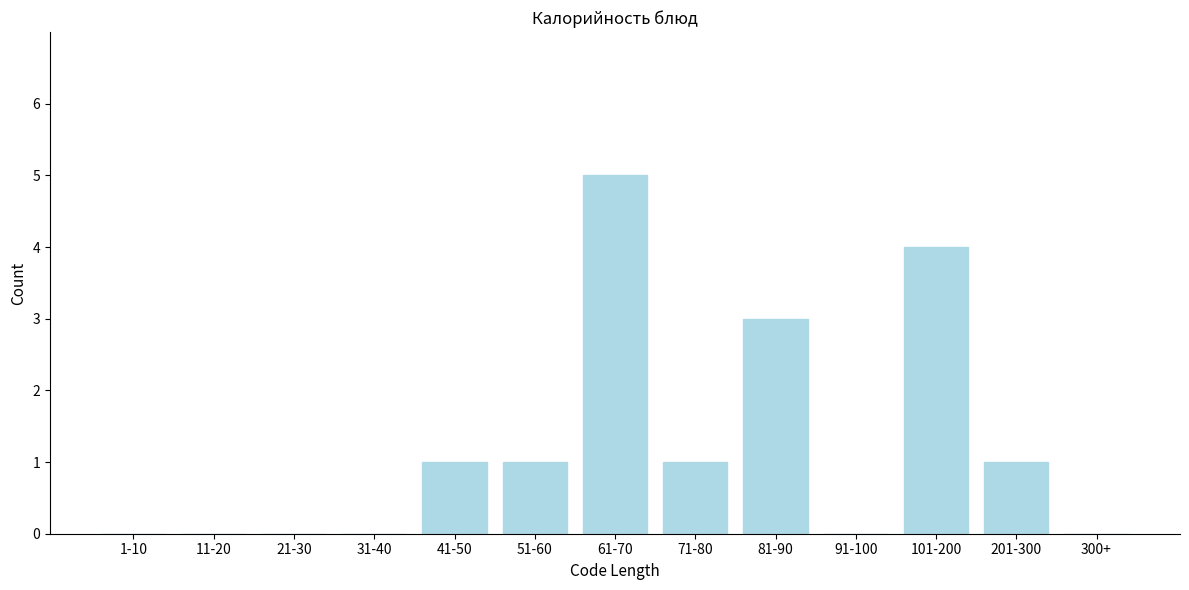

Reading left to right, what are all the values shown in this chart?

1-10=0	11-20=0	21-30=0	31-40=0	41-50=1	51-60=1	61-70=5	71-80=1	81-90=3	91-100=0	101-200=4	201-300=1	300+=0